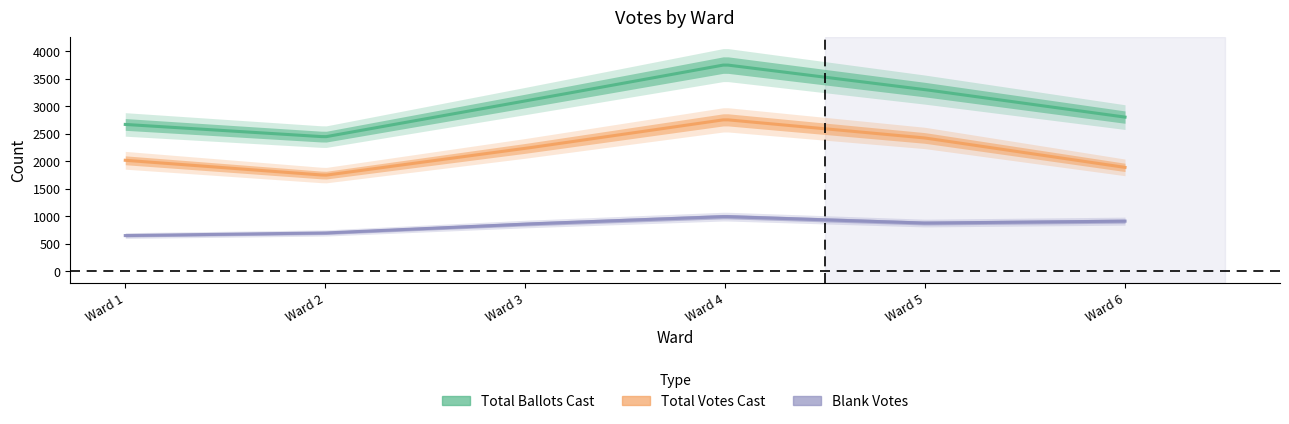

Reading left to right, what are all the values shown in this chart?

Total Ballots Cast: 2669	2444	3094	3753	3301	2802
Total Votes Cast: 2018	1746	2234	2757	2423	1889
Blank Votes: 651	698	860	996	878	913